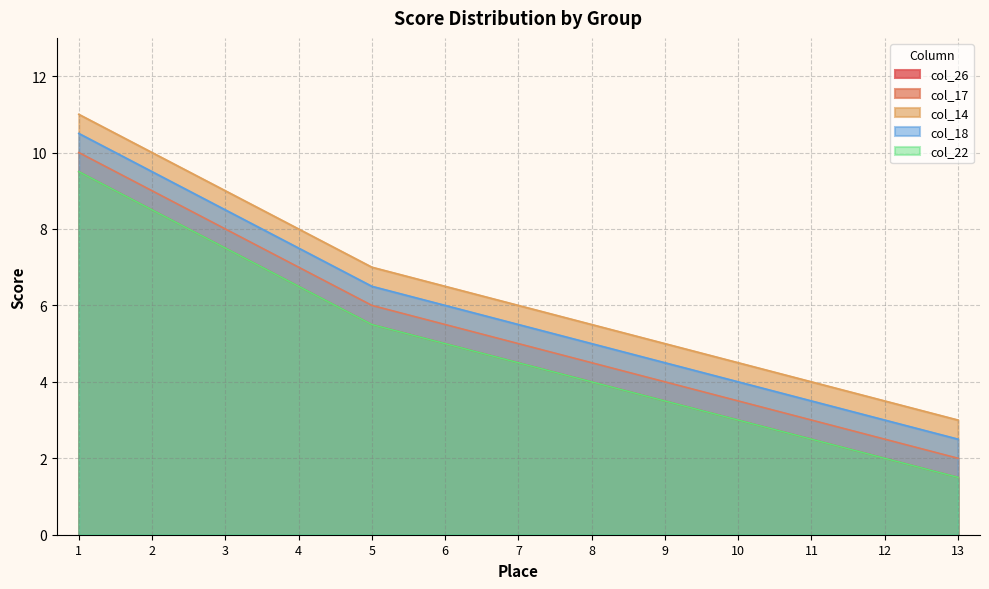

Reading left to right, extract all data points from this chart.

col_26: 9.5	8.5	7.5	6.5	5.5	5.0	4.5	4.0	3.5	3.0	2.5	2.0	1.5
col_17: 10.0	9.0	8.0	7.0	6.0	5.5	5.0	4.5	4.0	3.5	3.0	2.5	2.0
col_14: 11.0	10.0	9.0	8.0	7.0	6.5	6.0	5.5	5.0	4.5	4.0	3.5	3.0
col_18: 10.5	9.5	8.5	7.5	6.5	6.0	5.5	5.0	4.5	4.0	3.5	3.0	2.5
col_22: 9.5	8.5	7.5	6.5	5.5	5.0	4.5	4.0	3.5	3.0	2.5	2.0	1.5